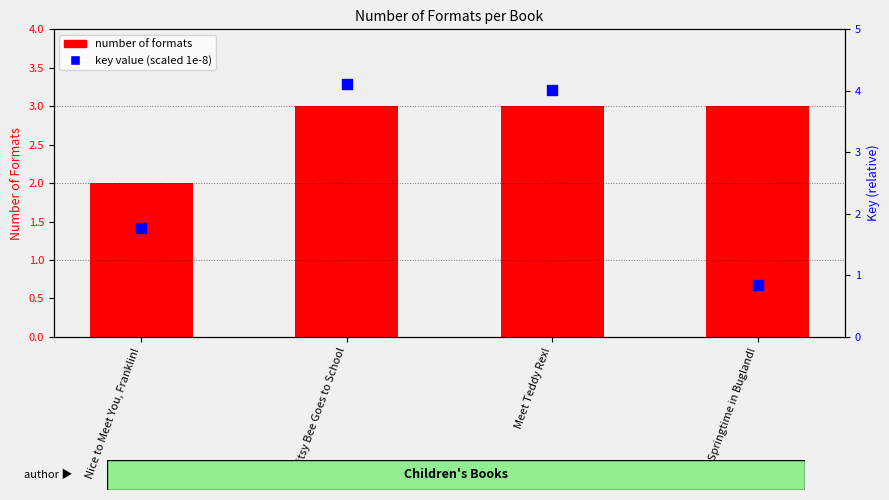

At how many categories does at least one series exceed 3?

2